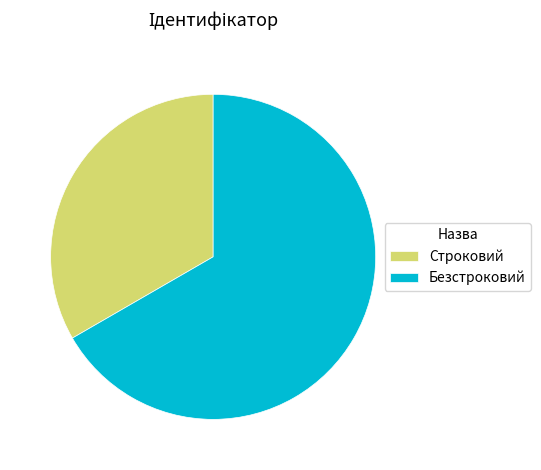

Which slice is the largest?

Безстроковий